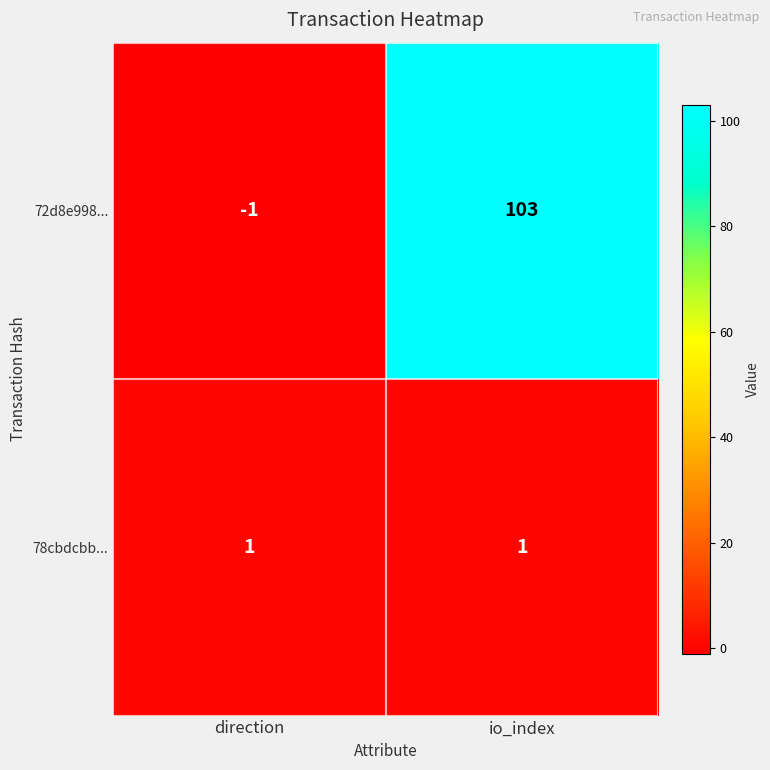

The value of 78cbdcbb... at direction is 1. True or false?

True